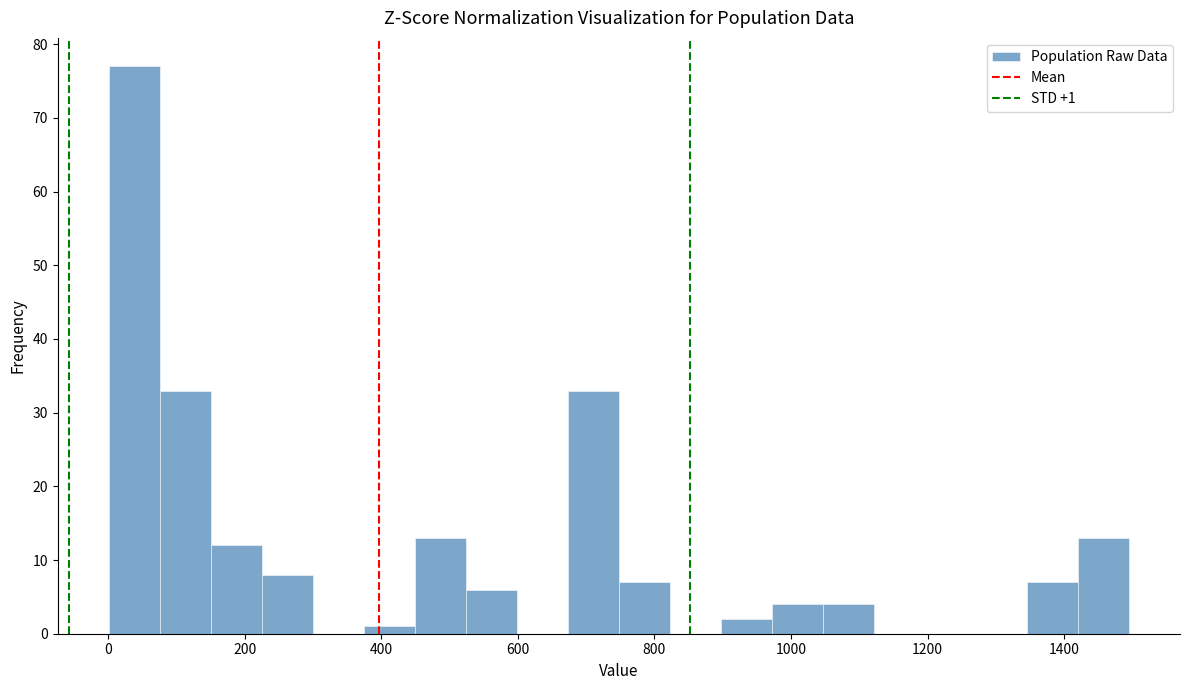

Read against the x-axis, roughly where is the centre of the tallest bar?

40